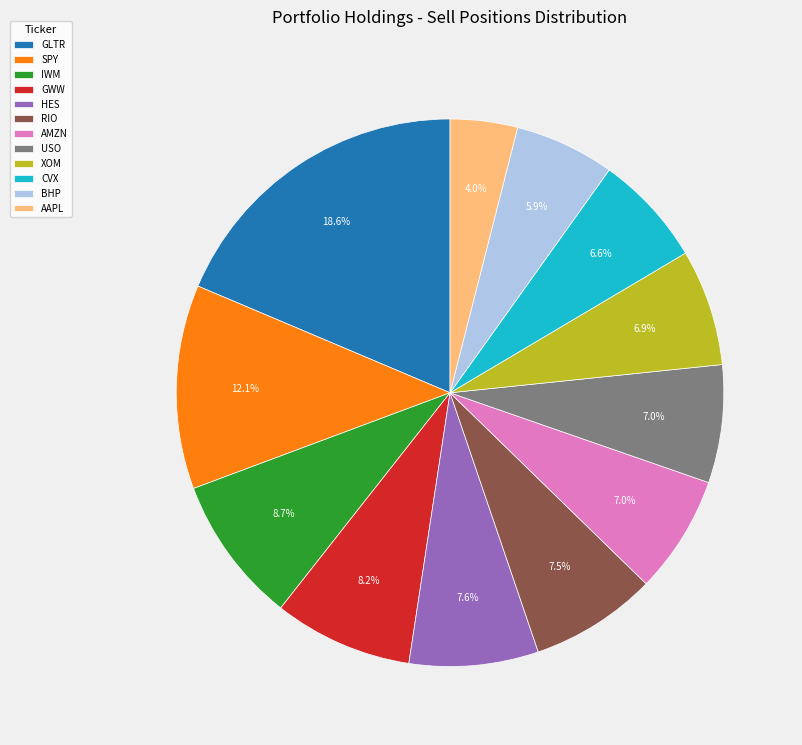

What portion of the pie excludes SPY?

87.9%